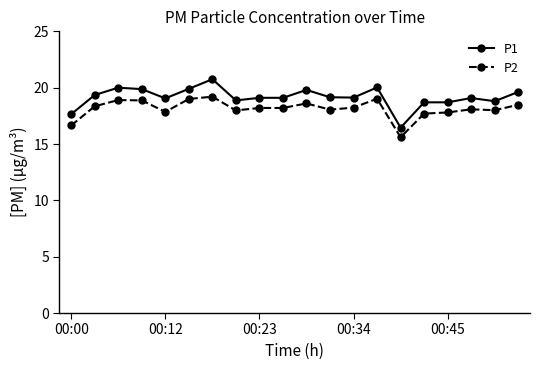

Rank the series by their maximum value, from lowest to highest.

P2, P1